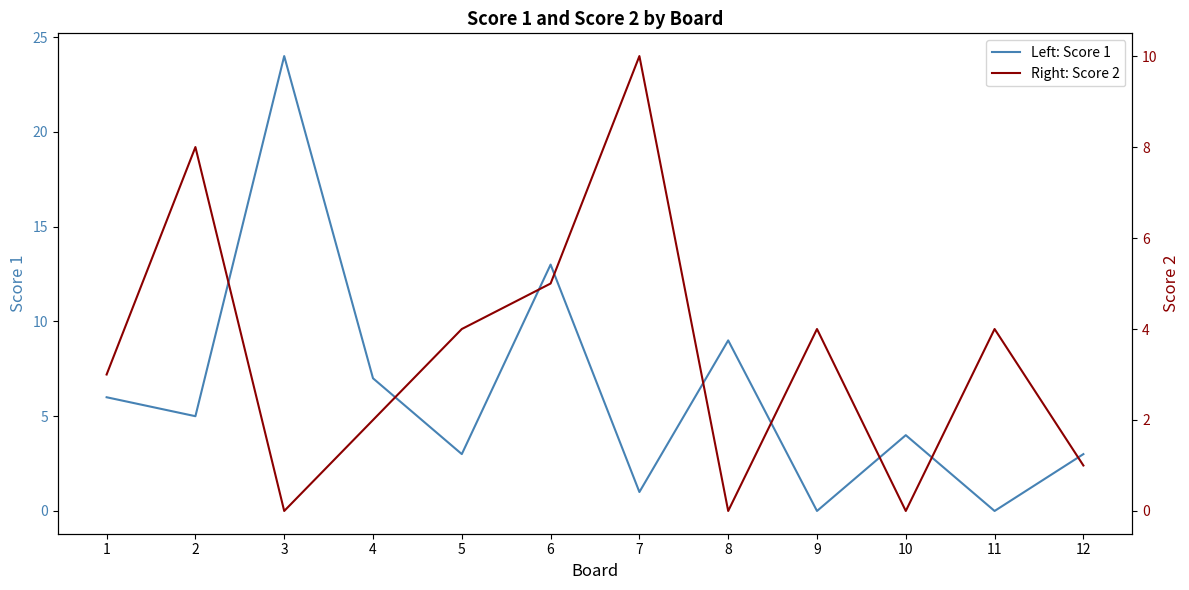

In Score 2, how many points are lower than both neighbors (excluding endpoints)?

3